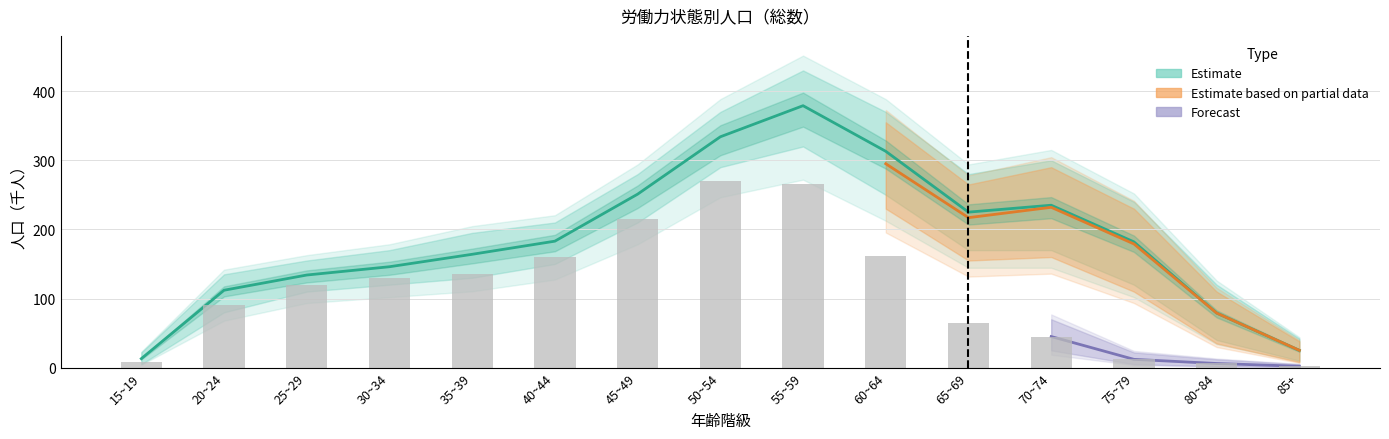

Between 65~69 and 20~24, which is larger?

65~69